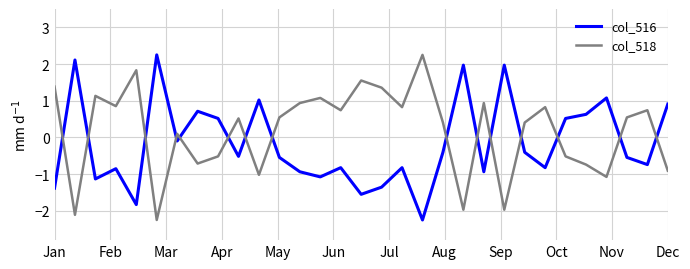

What is the difference between the maximum and minimum values in the col_518 series?

4.5